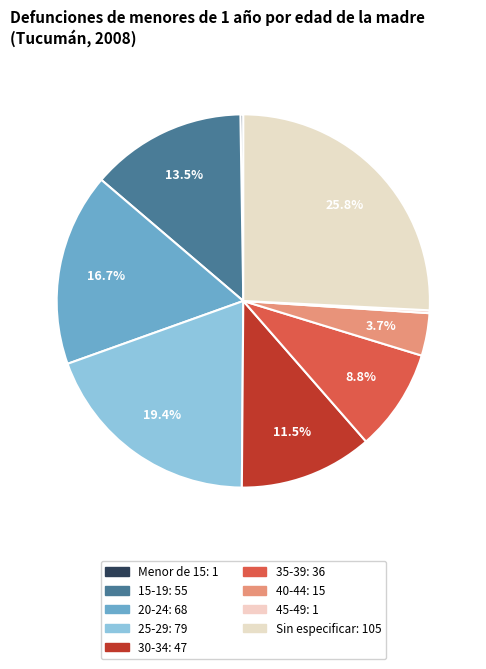

How many segments does this pie chart have?

9